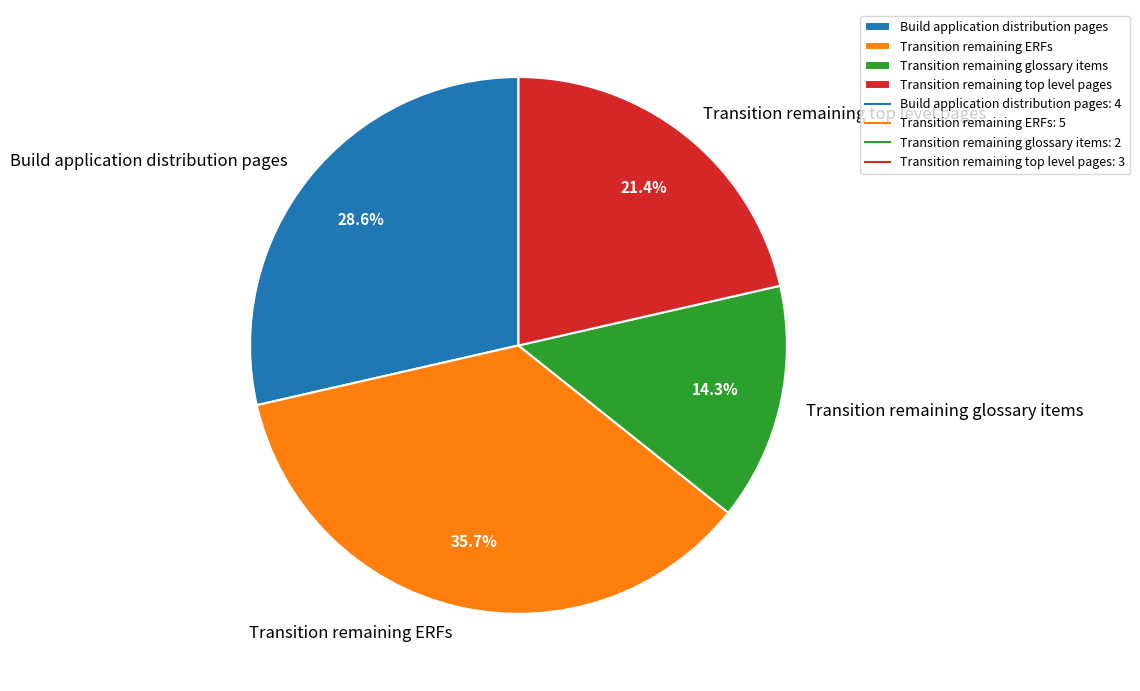

The Transition remaining glossary items slice represents 14% of the pie. True or false?

True